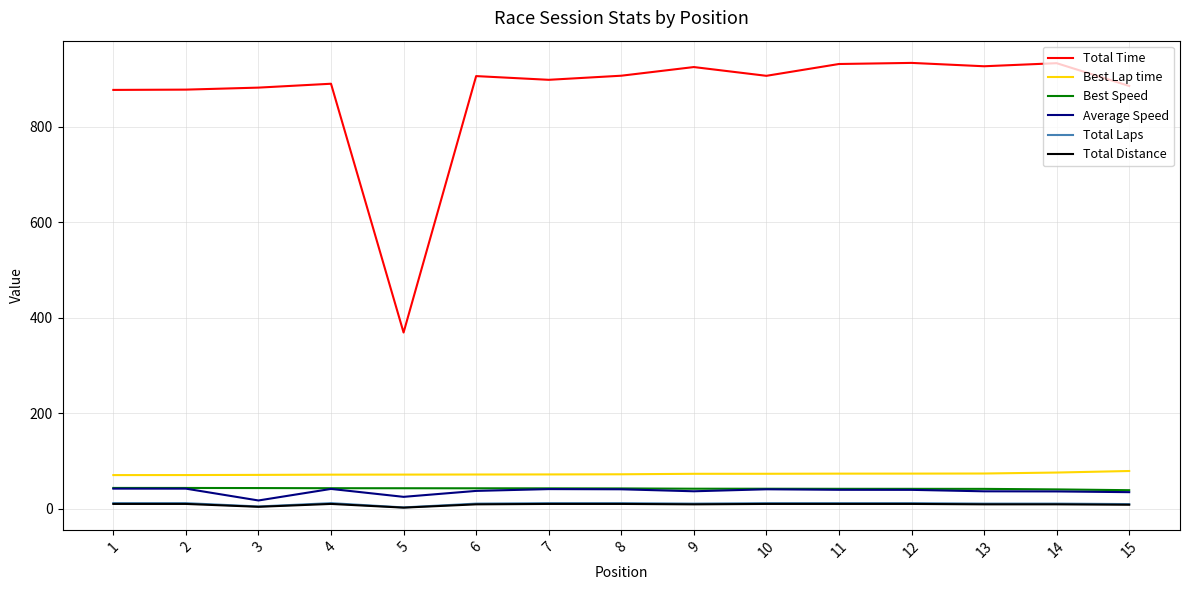

What are all the series names shown in the legend?

Total Time, Best Lap time, Best Speed, Average Speed, Total Laps, Total Distance